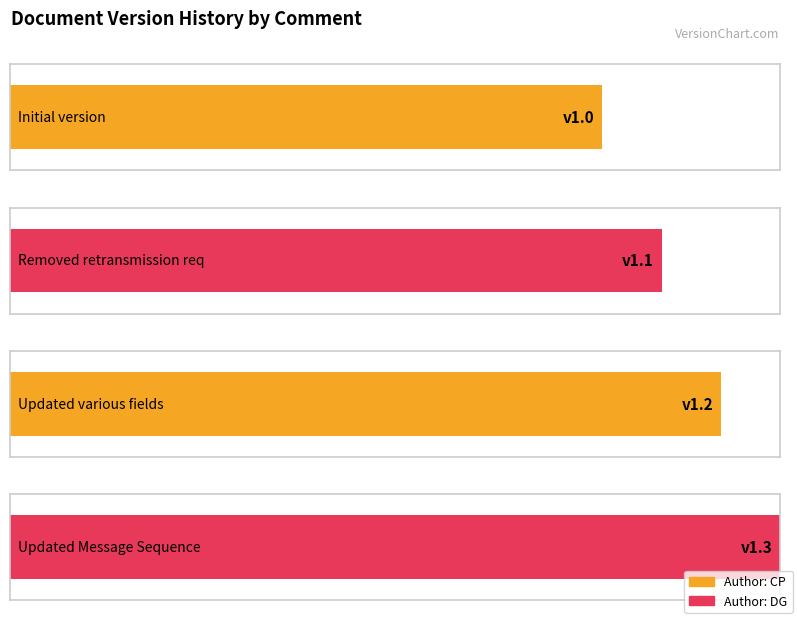

What is the sum of the values at Updated Message Sequence and Initial version?

2.3